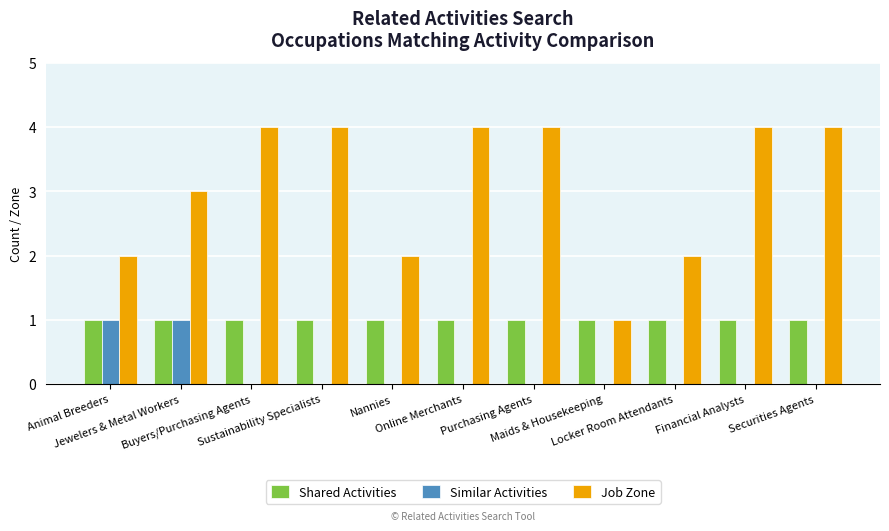

Which series has the widest spread of values?

Job Zone